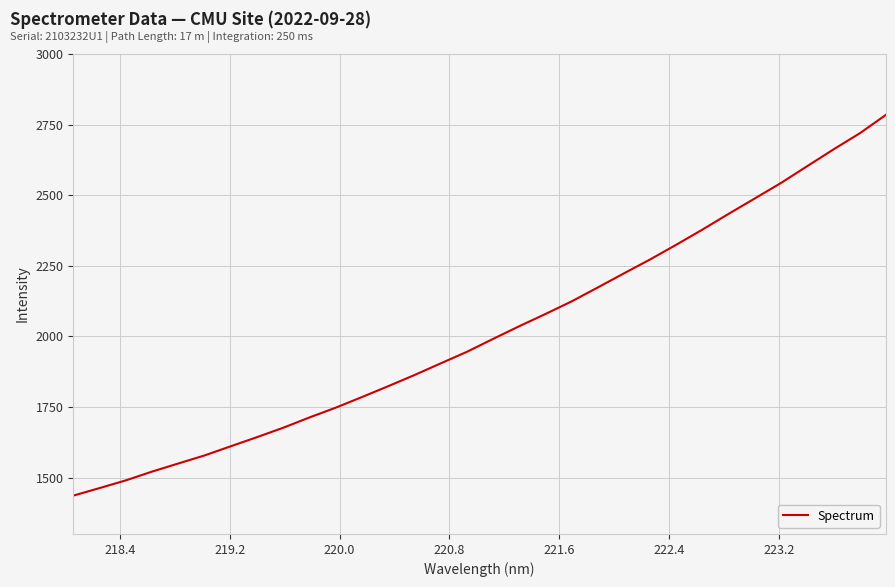

What is the maximum value shown in the chart?

2784.6